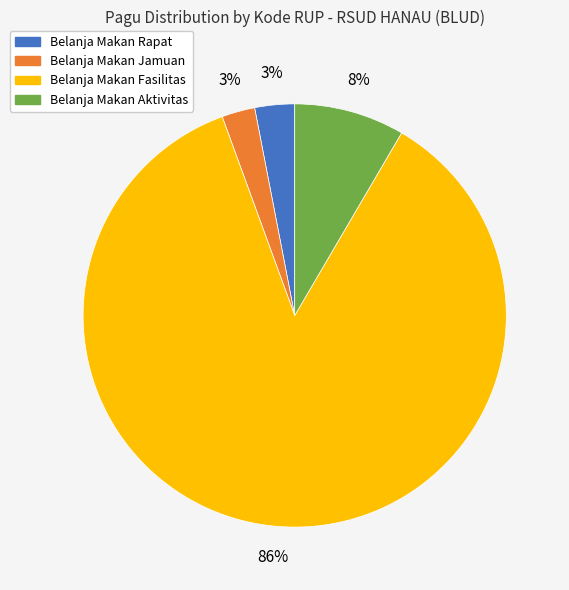

Does any single category account for the majority?

Yes